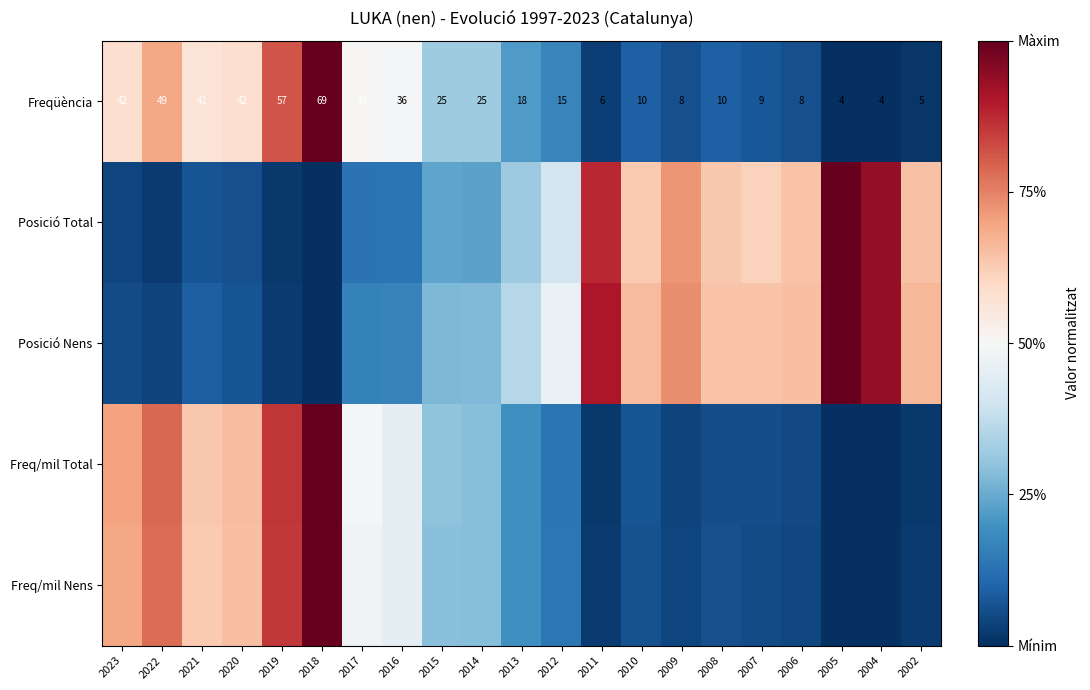

What is the sum of the Posició Total values at 2015 and 2002?

0.9